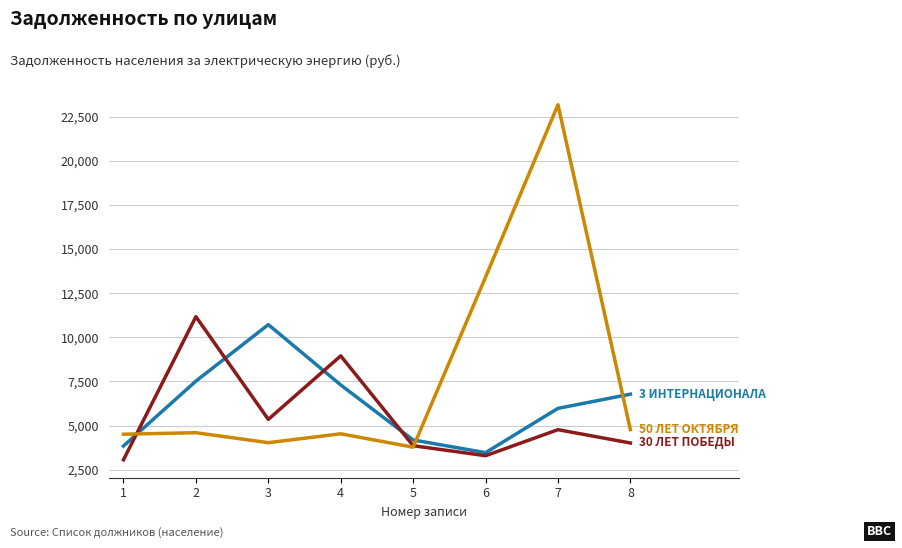

What is the minimum value shown in the chart?

3066.2